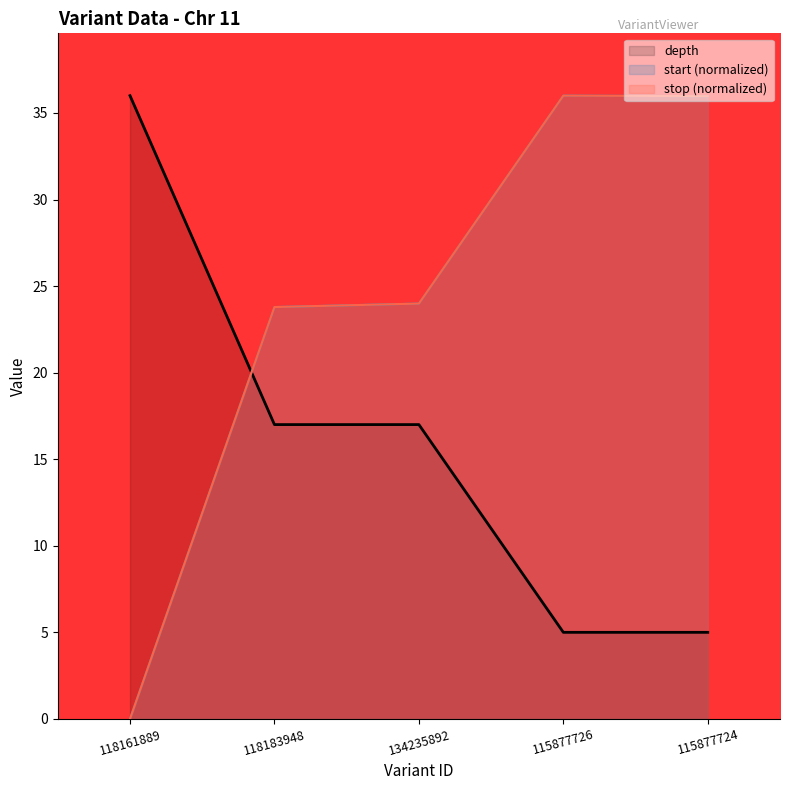

What position from the left is 115877726?

4